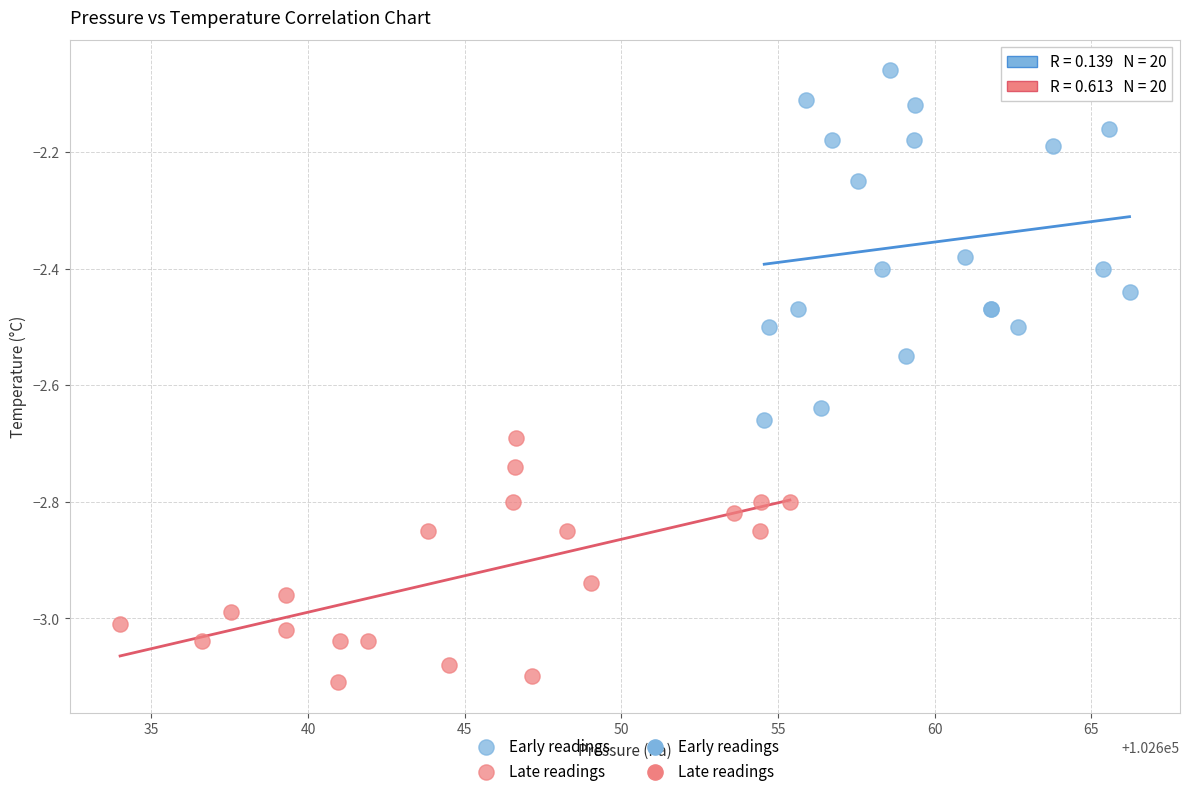

Which series reaches the maximum Y coordinate?

Early readings